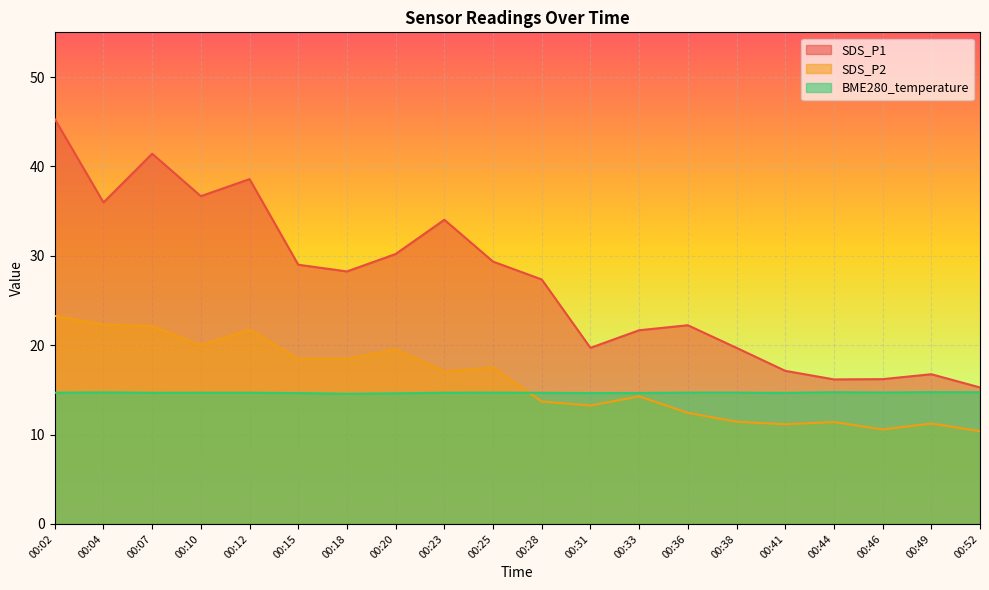

What is the difference between the second highest and minimum values in the BME280_temperature series?

0.2